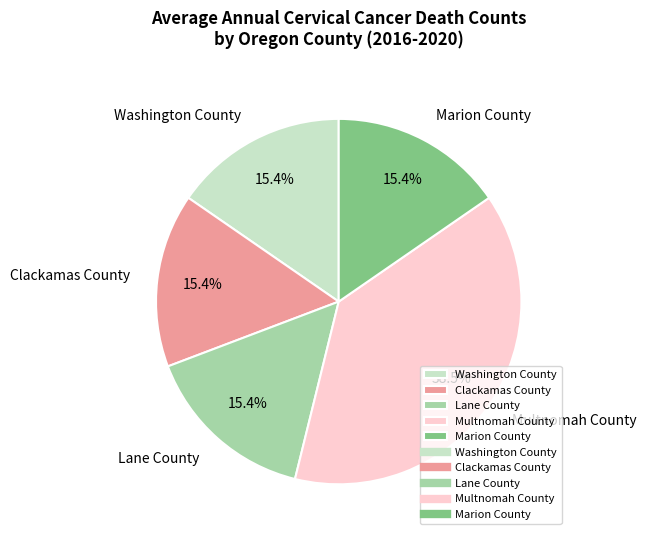

What portion of the pie excludes Clackamas County?

84.6%